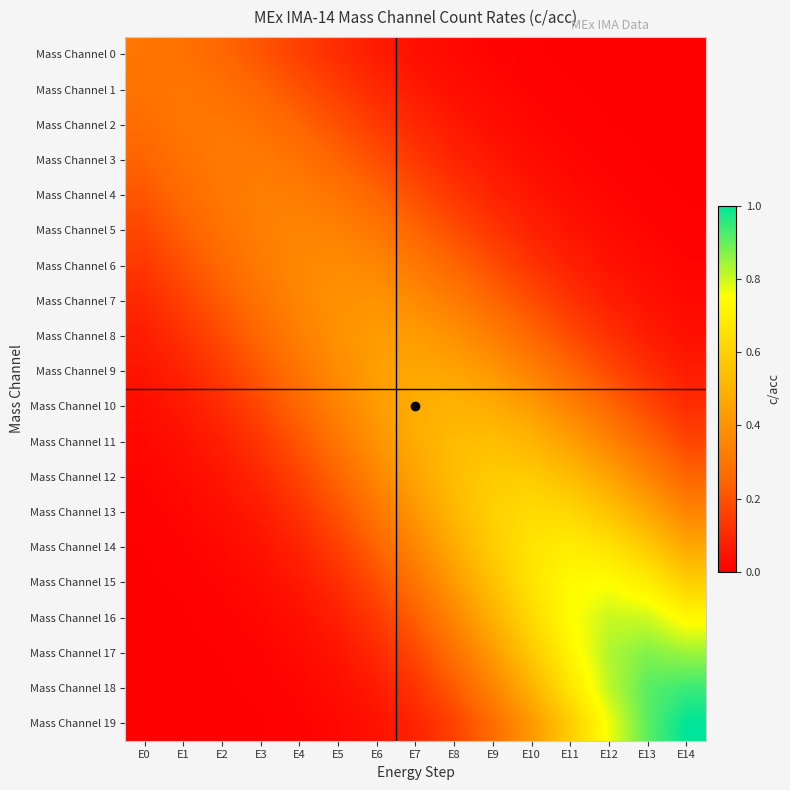

Which series changed the most between E12 and E14?

Mass Channel 19